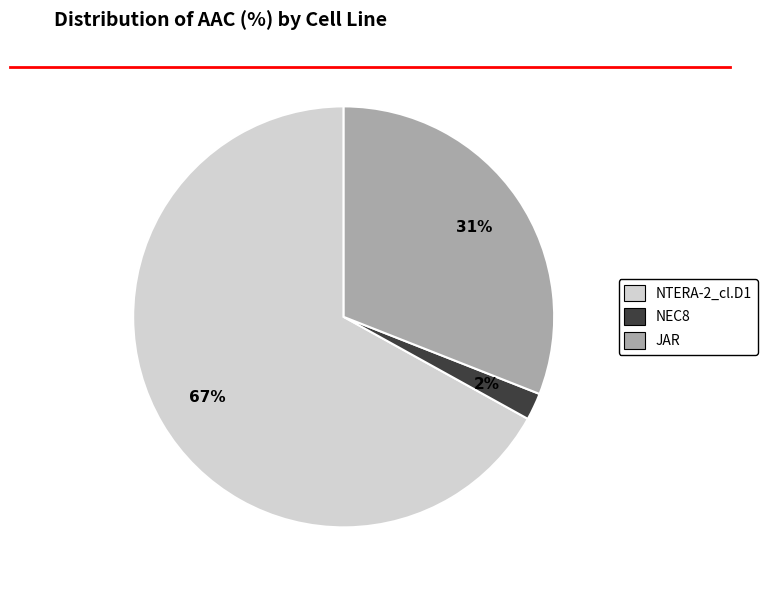

Between NTERA-2_cl.D1 and JAR, which is larger?

NTERA-2_cl.D1